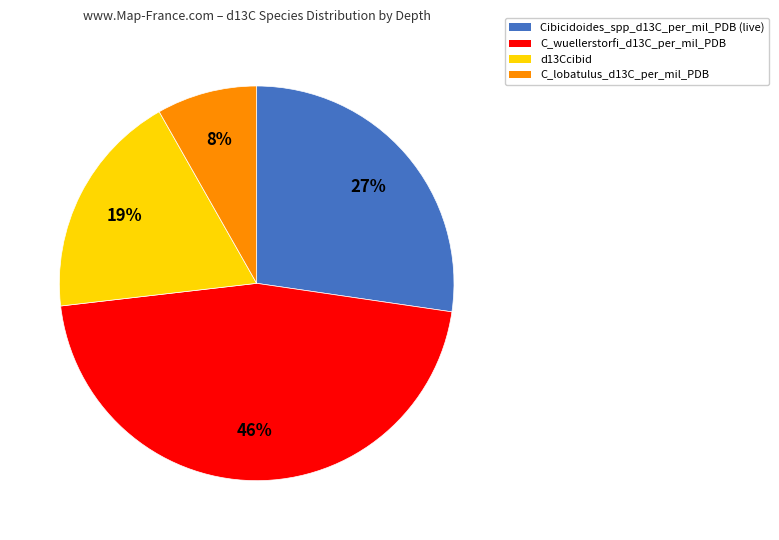

Approximately how many times larger is the value at Cibicidoides_spp_d13C_per_mil_PDB (live) compared to C_wuellerstorfi_d13C_per_mil_PDB?

0.6